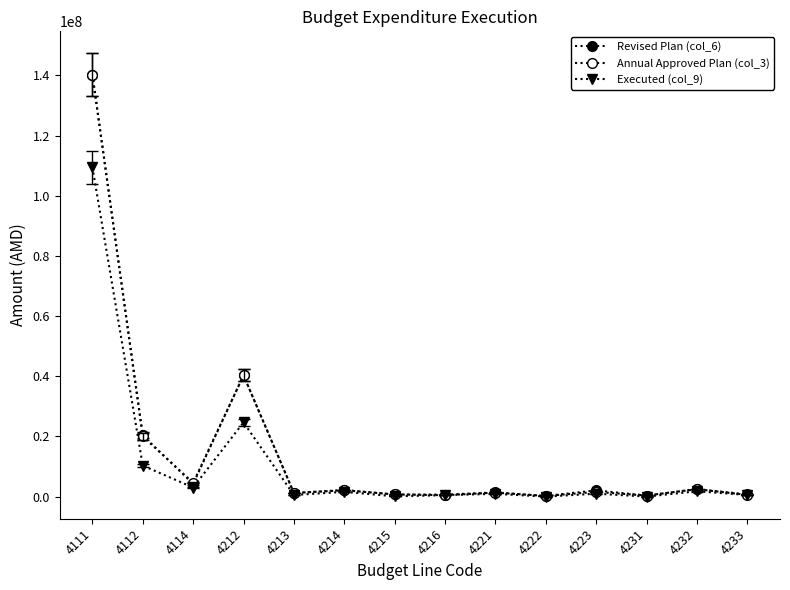

Does the chart have visible grid lines?

No